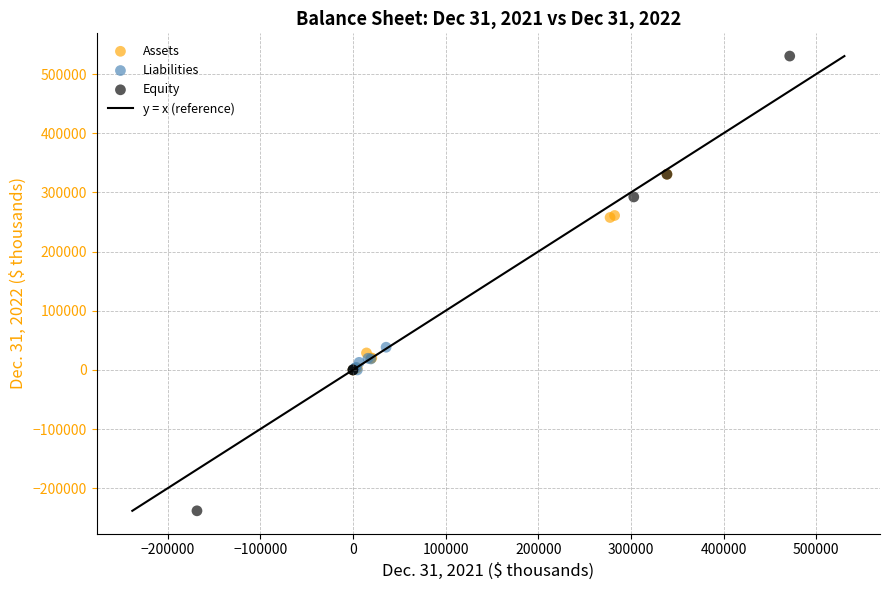

Which series reaches the minimum Y coordinate?

Equity